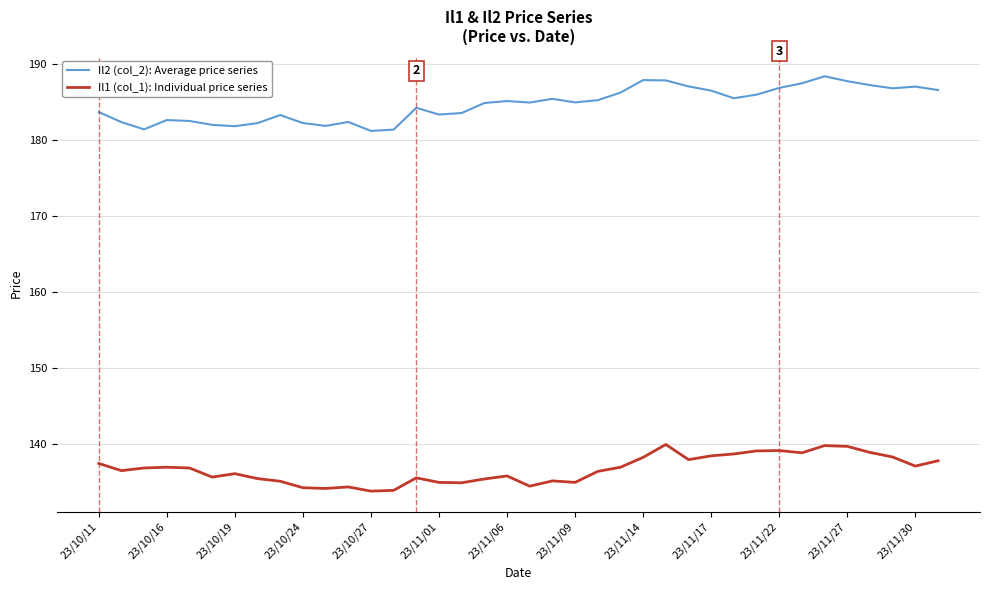

True or false: Il2 (col_2): Average price series and Il1 (col_1): Individual price series cross at least once.

False